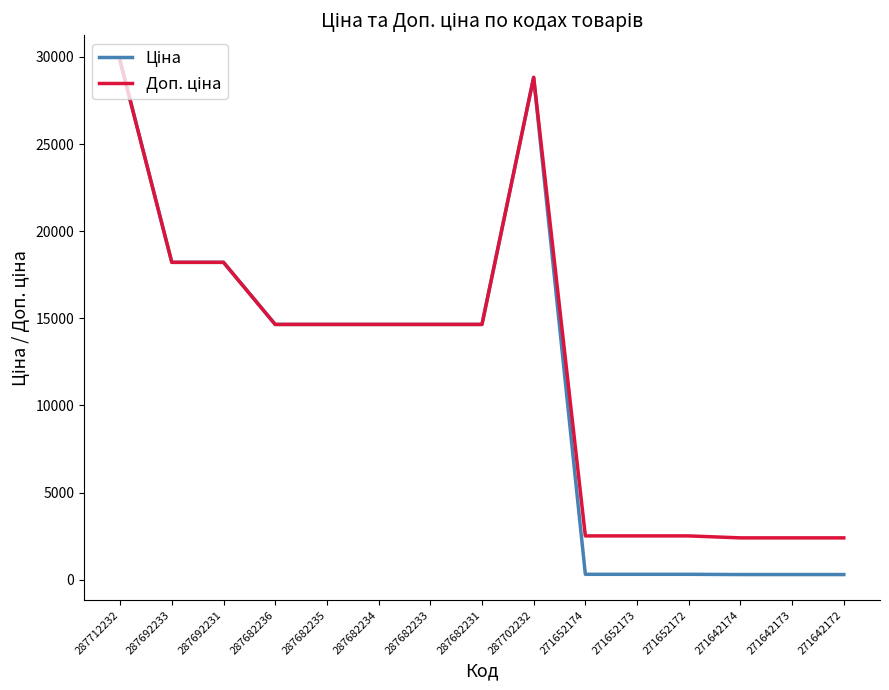

At which category is the sum across all series the highest?

287712232